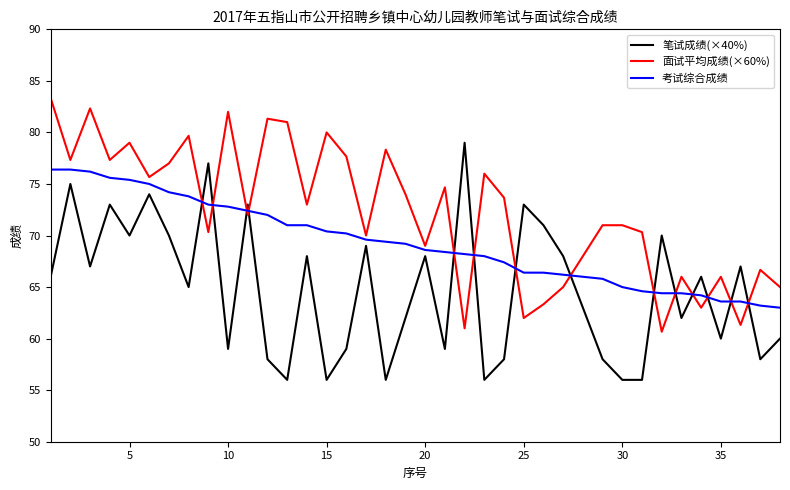

Which series ends up on top after the final intersection of 面试平均成绩(×60%) and 笔试成绩(×40%)?

面试平均成绩(×60%)